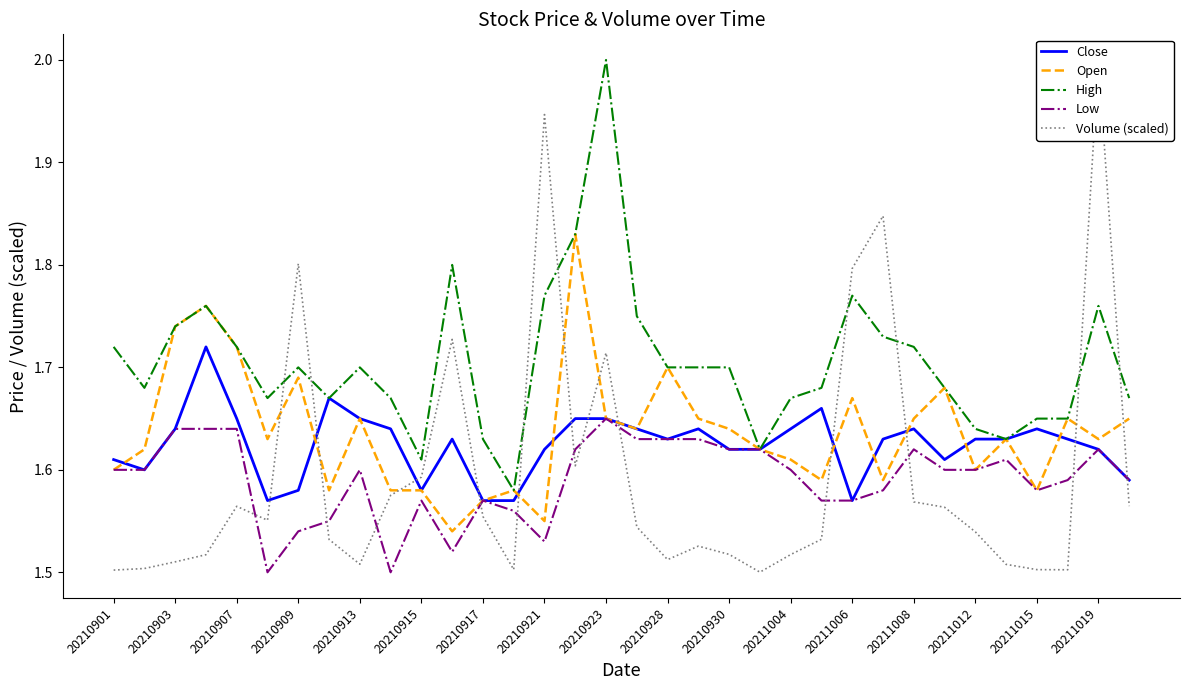

What are all the series names shown in the legend?

Close, Open, High, Low, Volume (scaled)